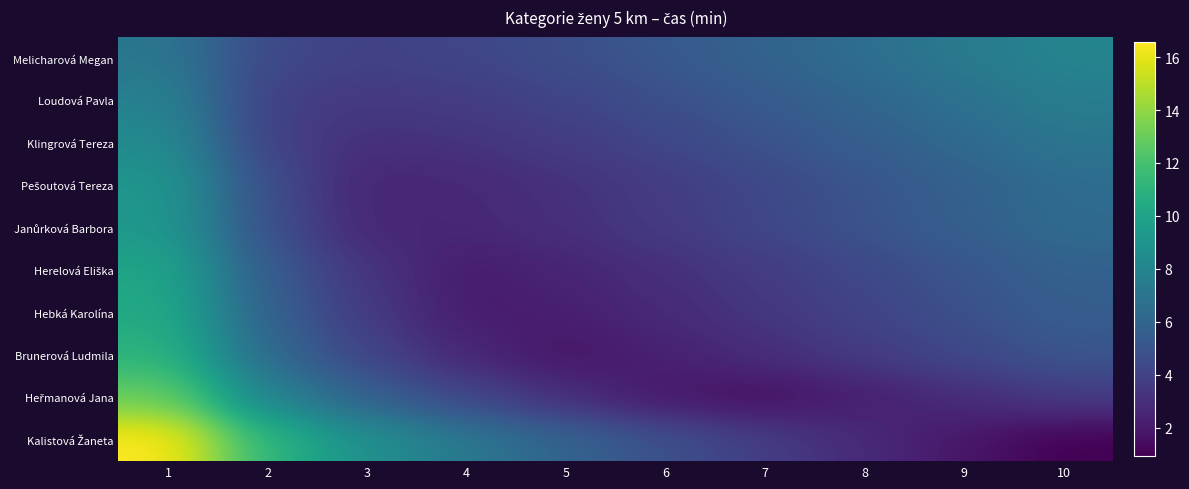

Between 3 and 7, which series saw the biggest shift?

Kalistová Žaneta